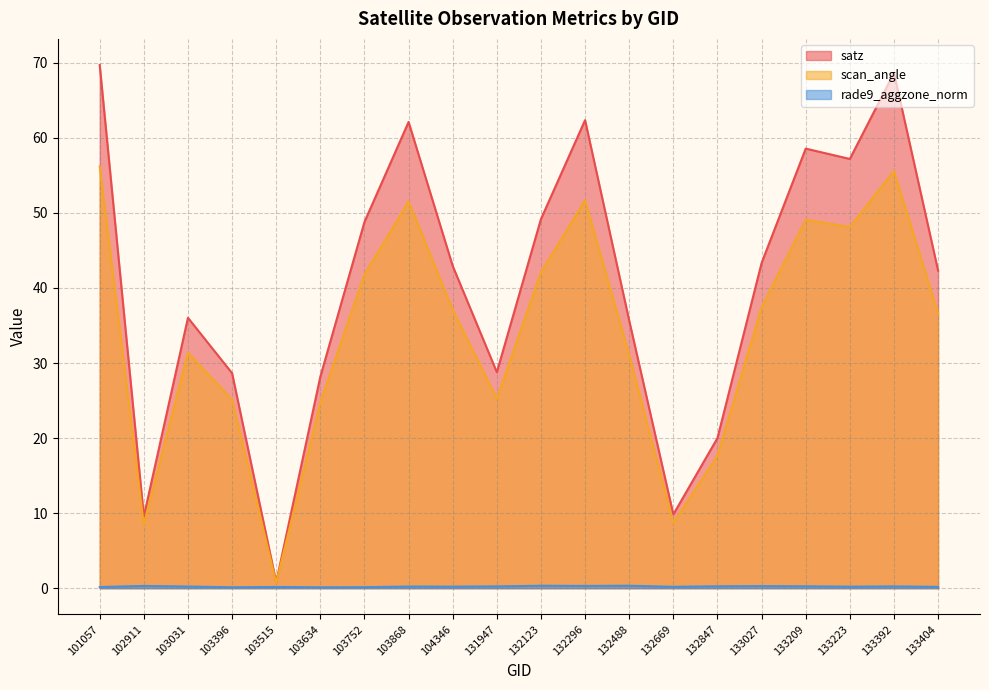

The value of scan_angle at 102911 is 8.5. True or false?

True